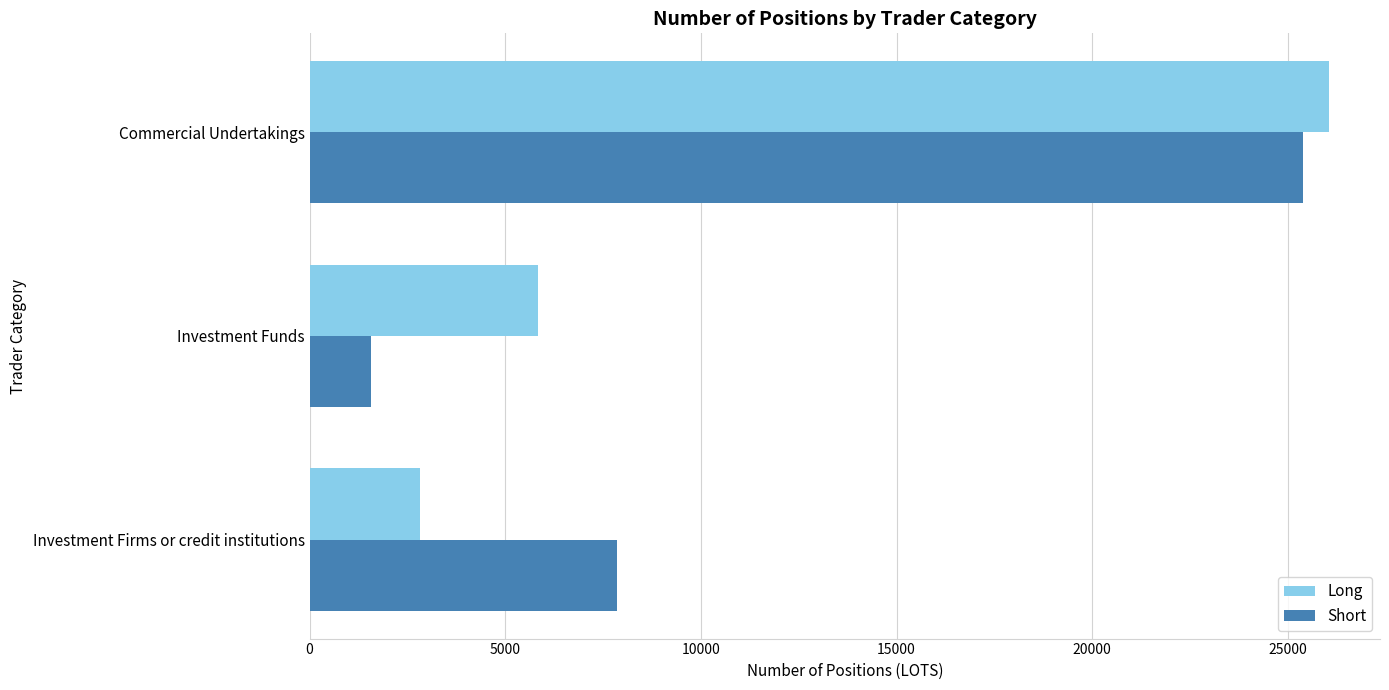

What is the difference between the highest and lowest values at Investment Firms or credit institutions?

5046.0